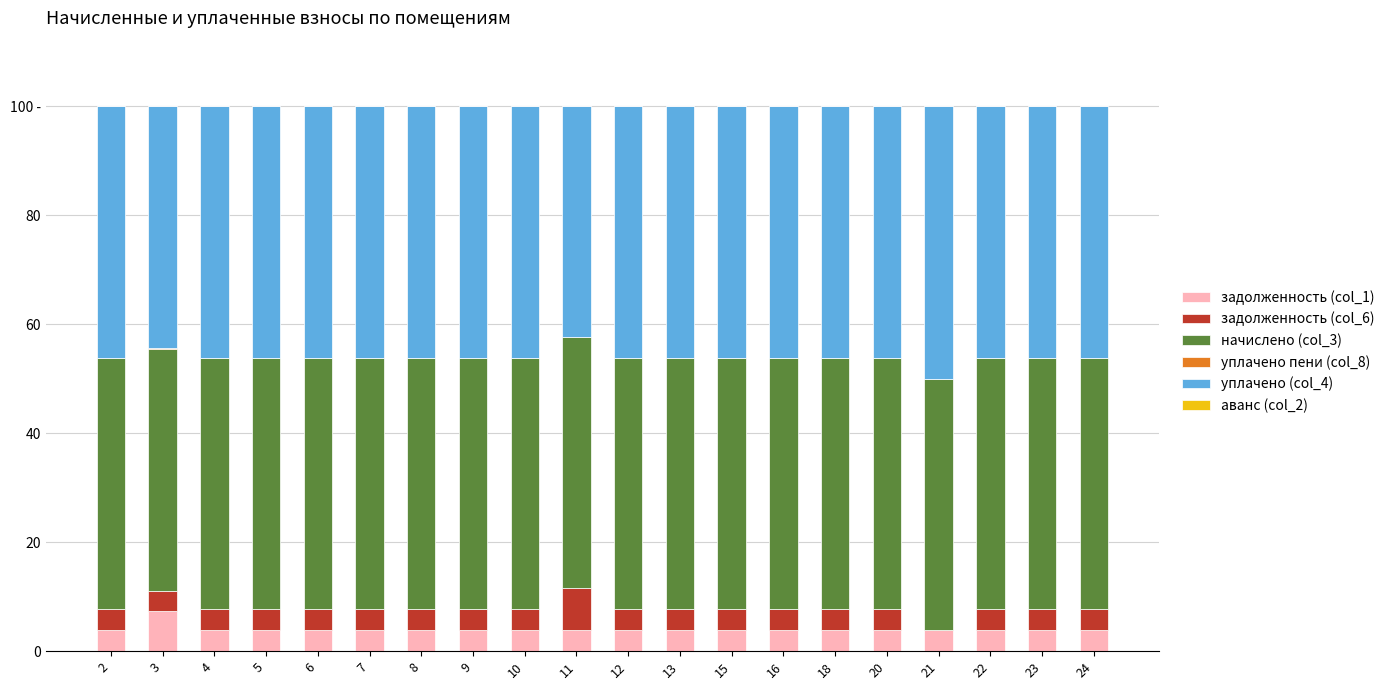

Which series has the largest total across all categories?

начислено (col_3)